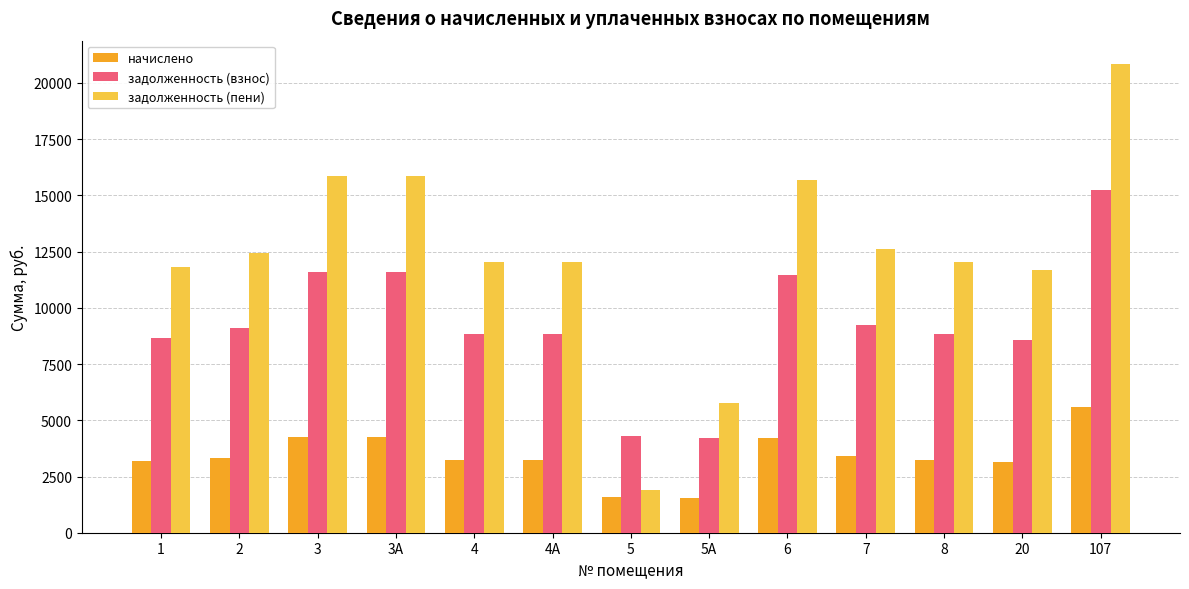

The value of задолженность (пени) at 4А is 16103.0. True or false?

False